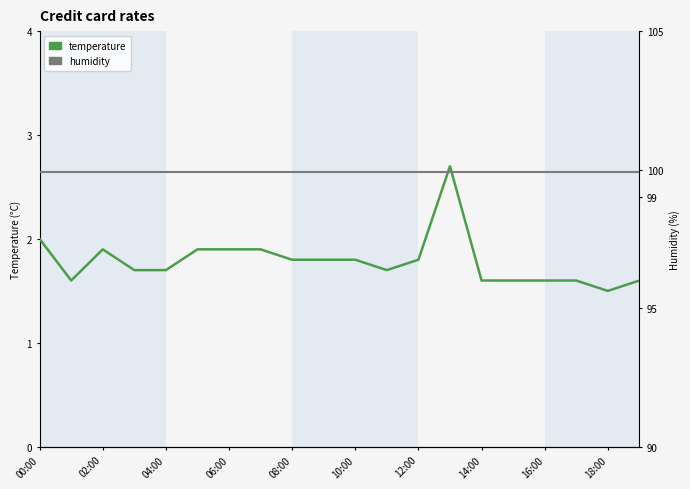

At 08:00, list the series in order from smallest to largest.

temperature, humidity